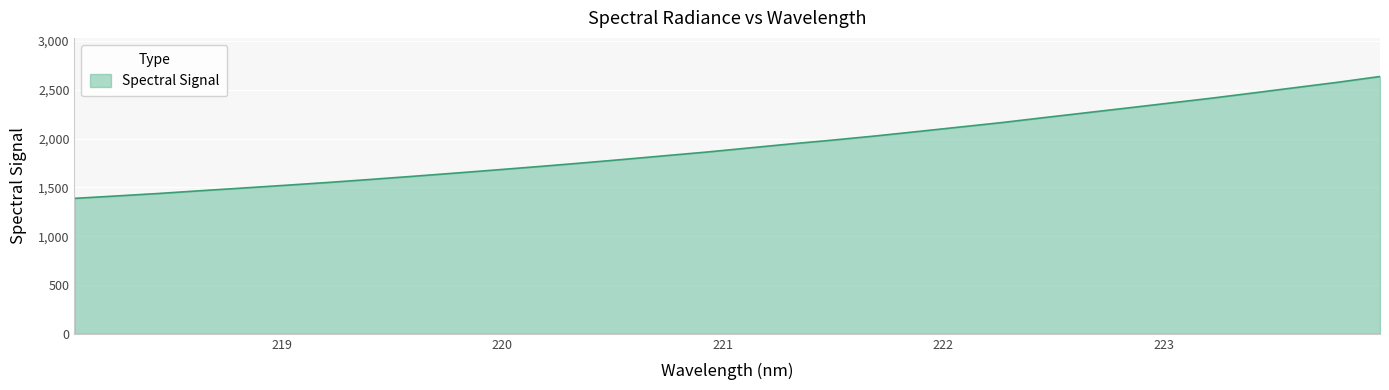

How many lines are shown in the chart?

1